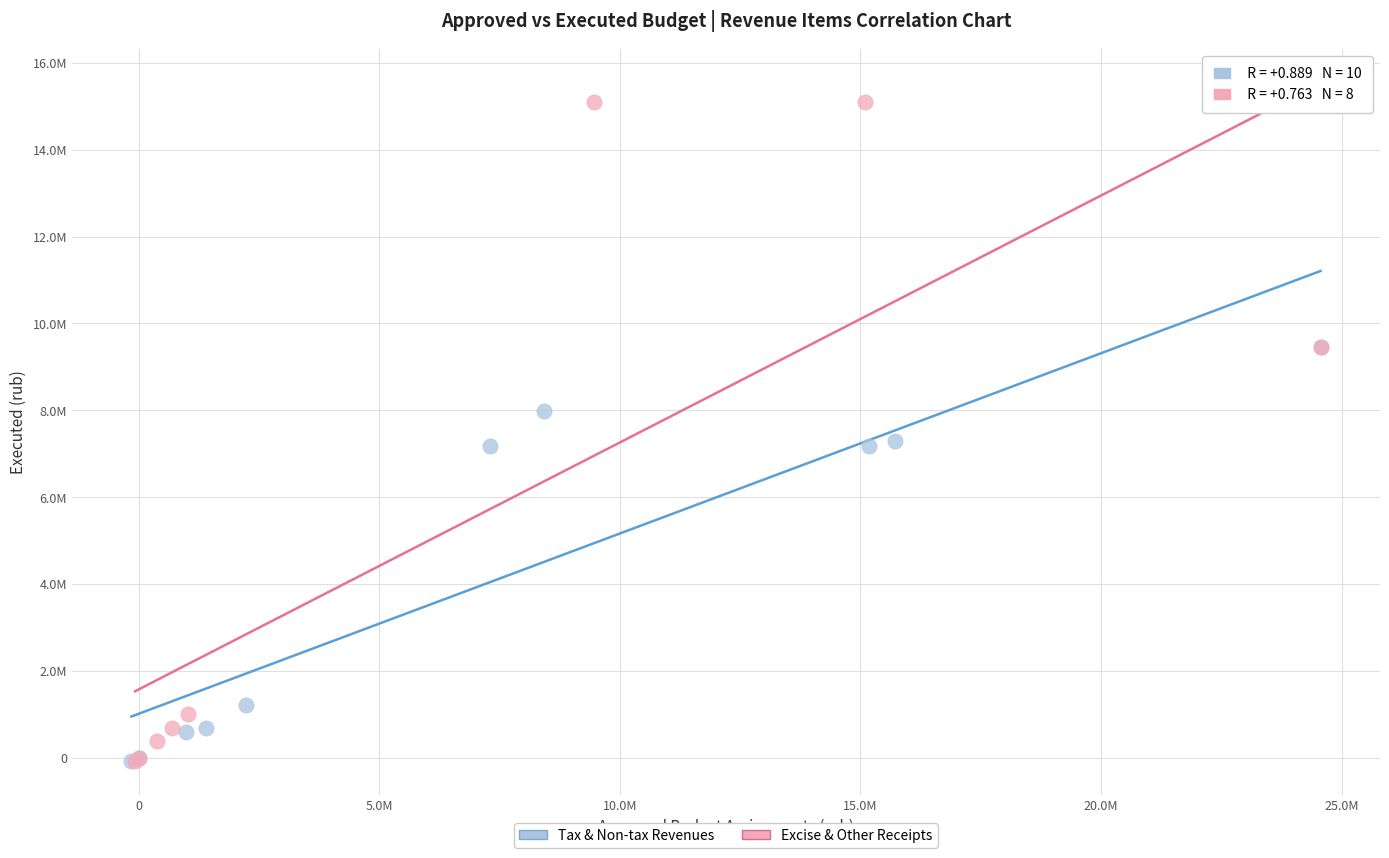

Which series reaches the maximum Y coordinate?

Excise & Other Receipts